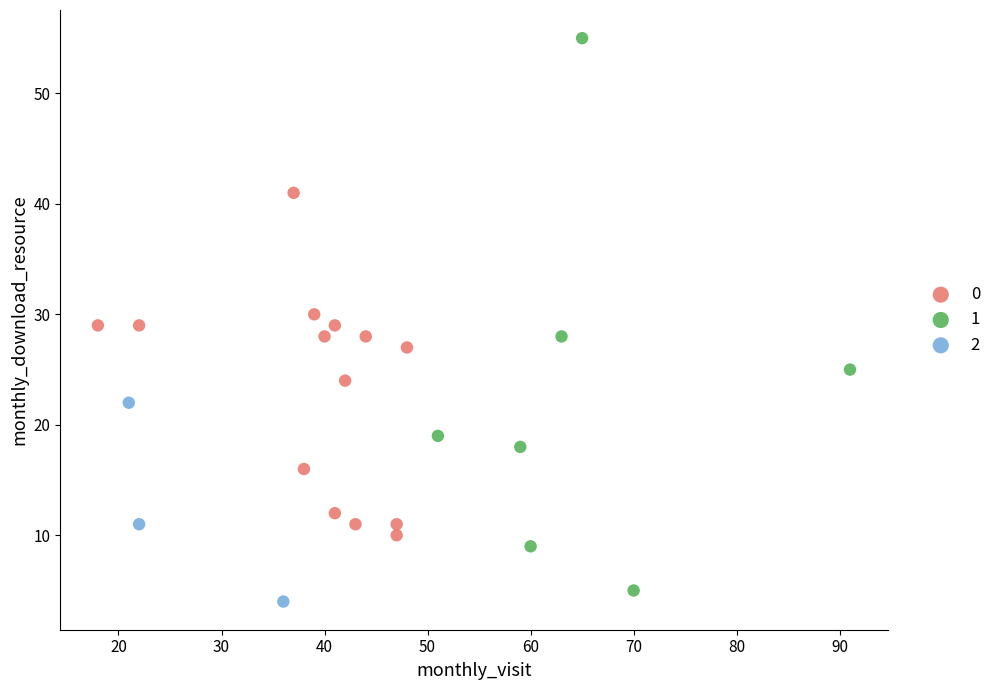

What are all the series names shown in the legend?

0, 1, 2